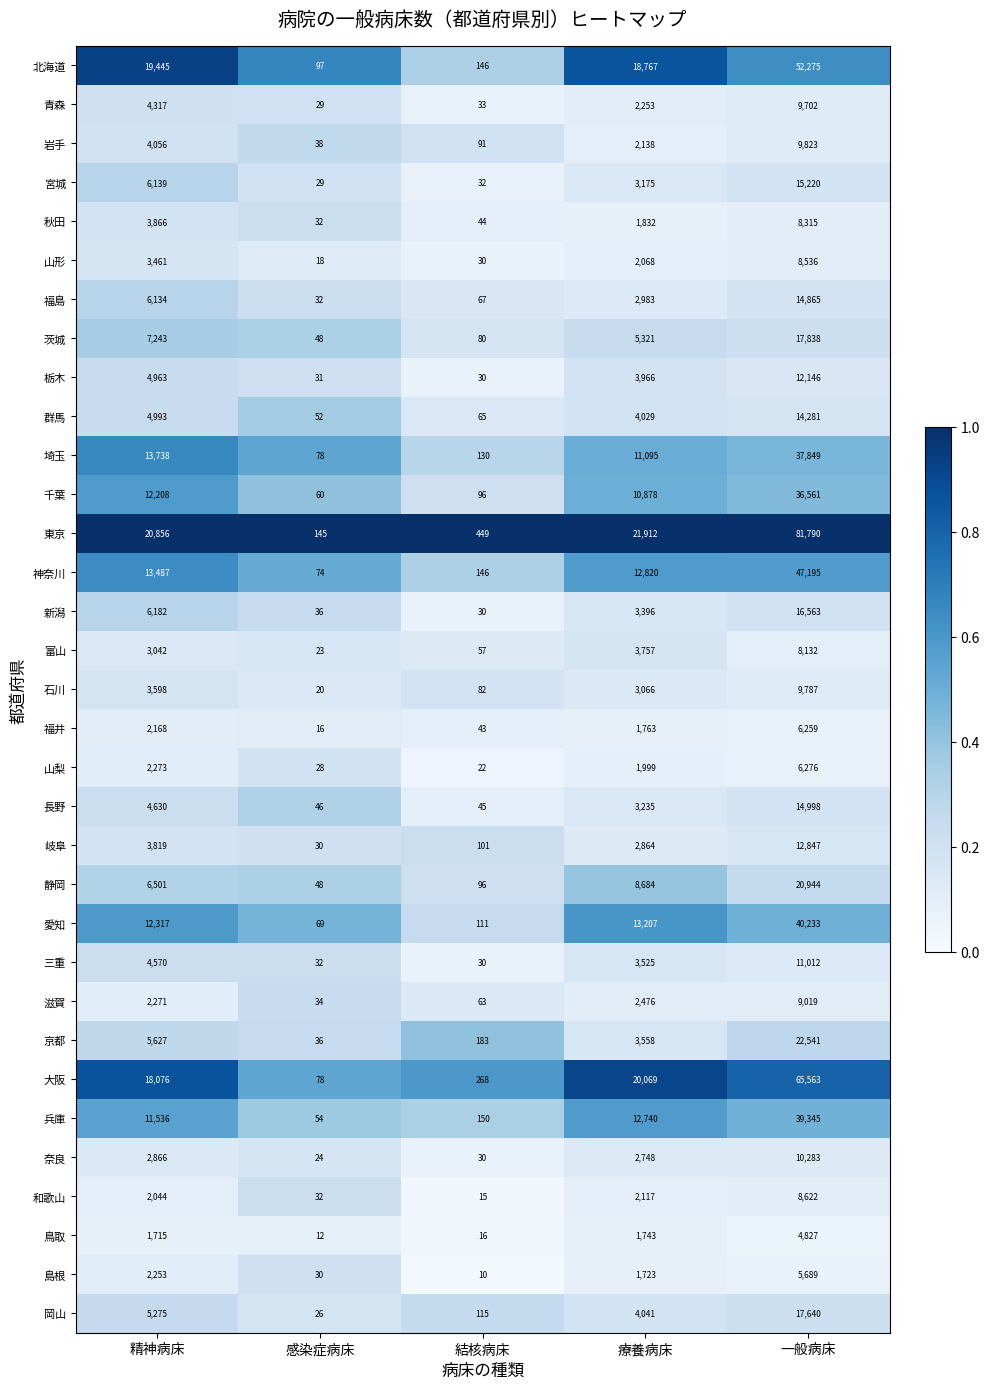

What is the difference between the highest and lowest values at 精神病床?

19141